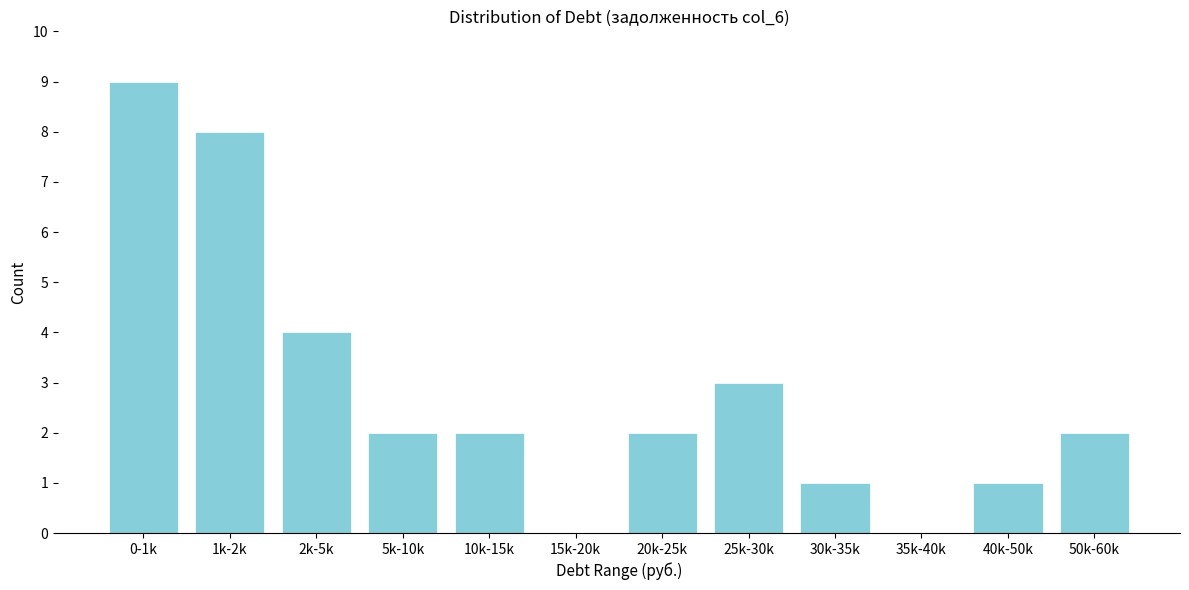

Reading left to right, transcribe all the data shown in this chart.

0-1k=9	1k-2k=8	2k-5k=4	5k-10k=2	10k-15k=2	15k-20k=0	20k-25k=2	25k-30k=3	30k-35k=1	35k-40k=0	40k-50k=1	50k-60k=2